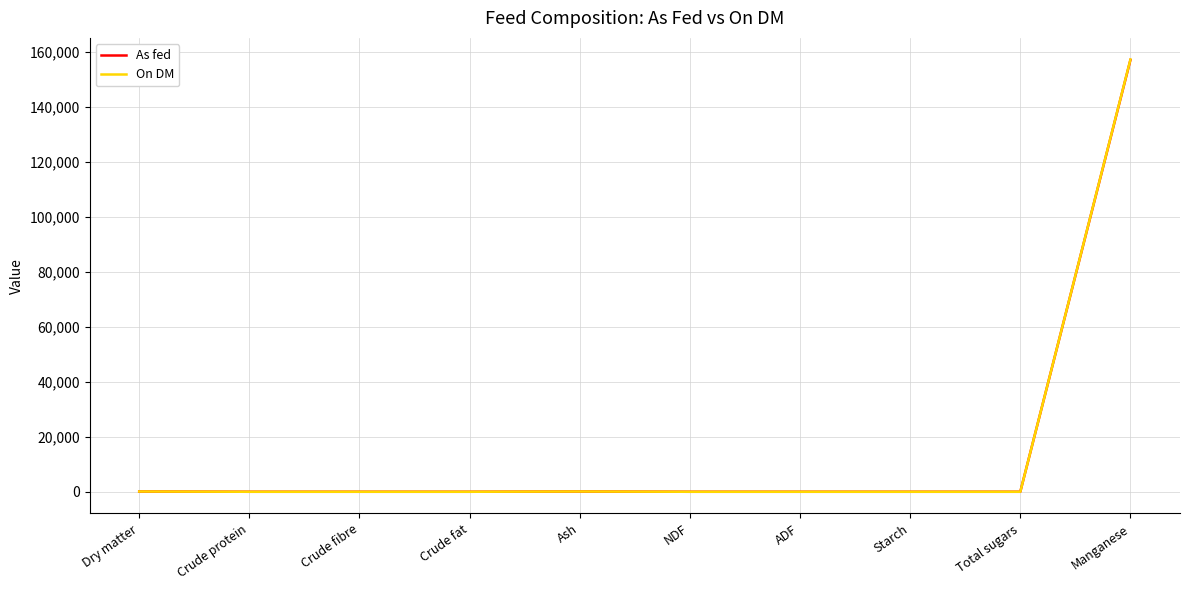

What is the sum of the On DM values at Manganese and Starch?

157157.0